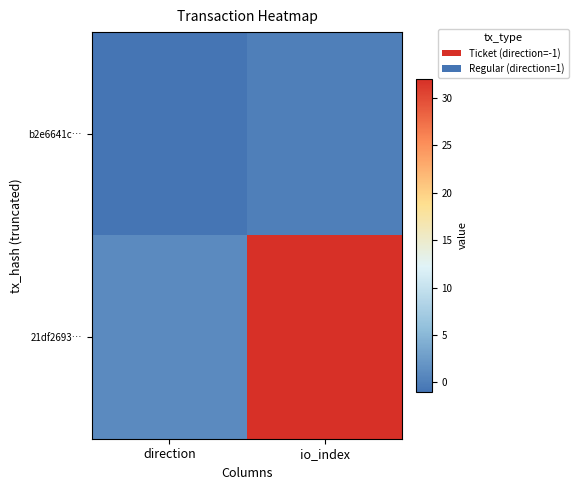

List the series in order of their peak value, lowest first.

b2e6641c…, 21df2693…